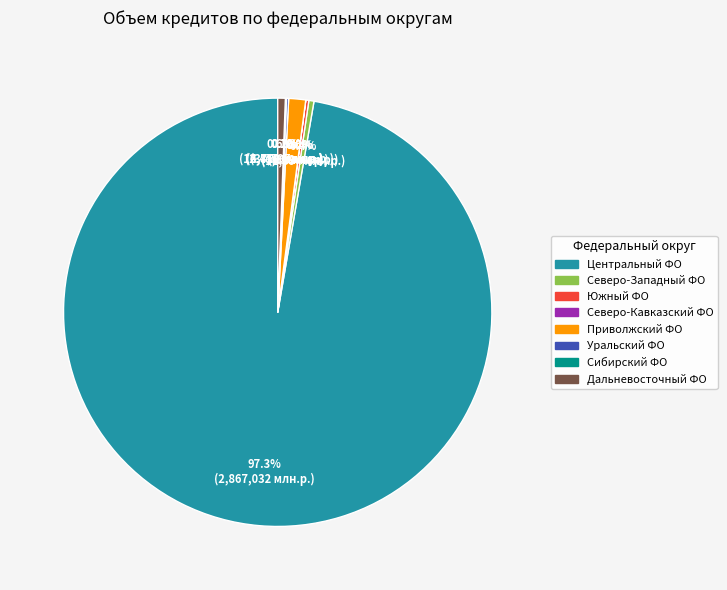

Which category accounts for the majority?

Центральный ФО